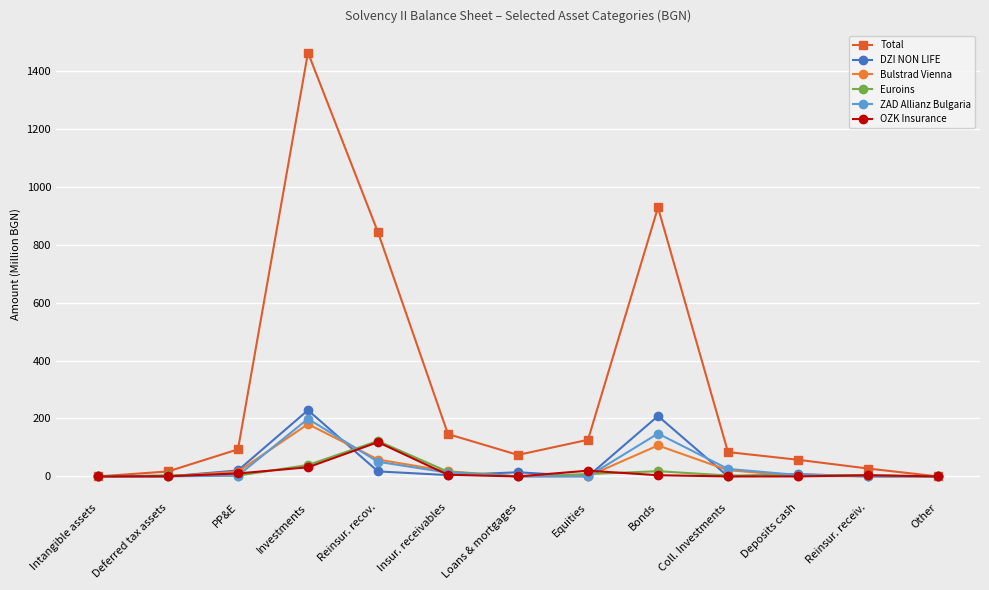

Which category has the highest value in the Total series?

Investments